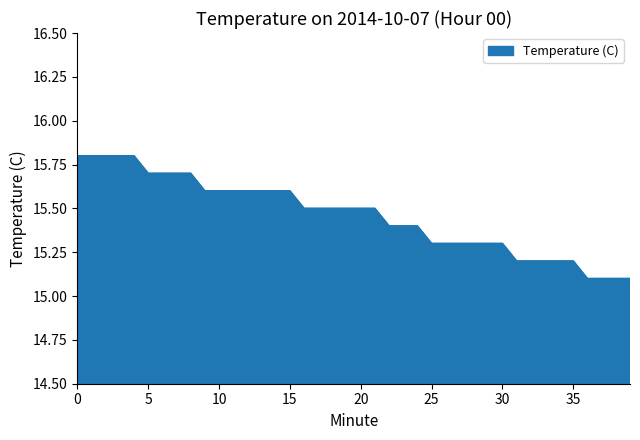

What is the difference between the maximum and minimum values?

0.7